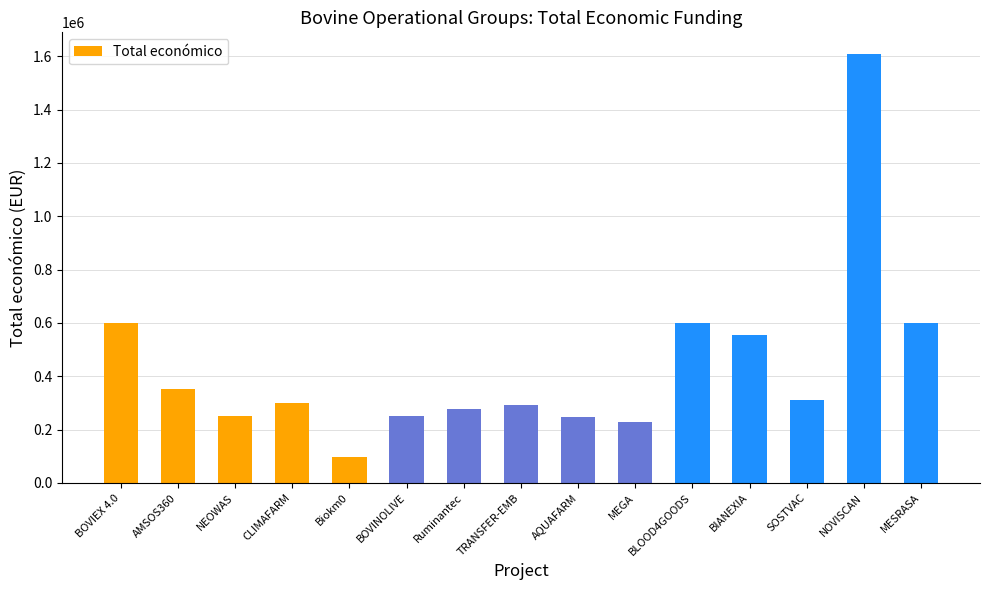

Are the bars horizontal?

No